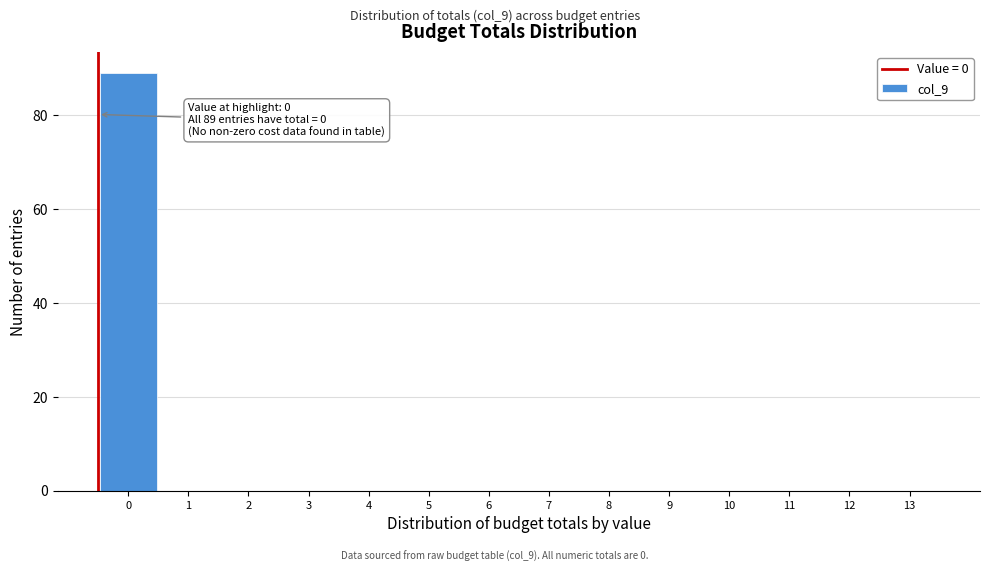

Reading left to right, list all the values displayed in this chart.

0=89	1=0	2=0	3=0	4=0	5=0	6=0	7=0	8=0	9=0	10=0	11=0	12=0	13=0